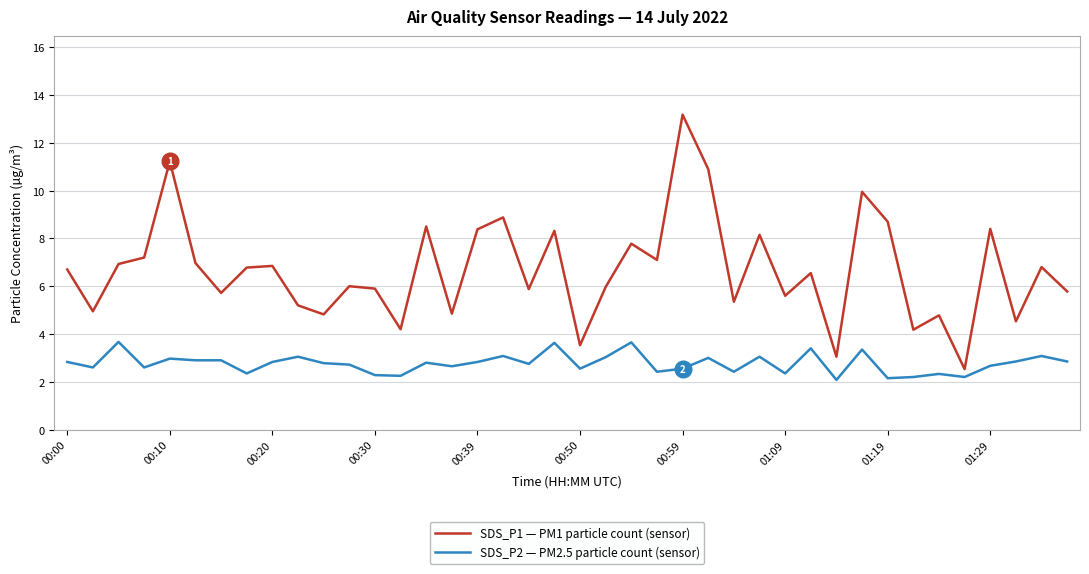

Rank the series by their average value, from highest to lowest.

SDS_P1 — PM1 particle count (sensor), SDS_P2 — PM2.5 particle count (sensor)